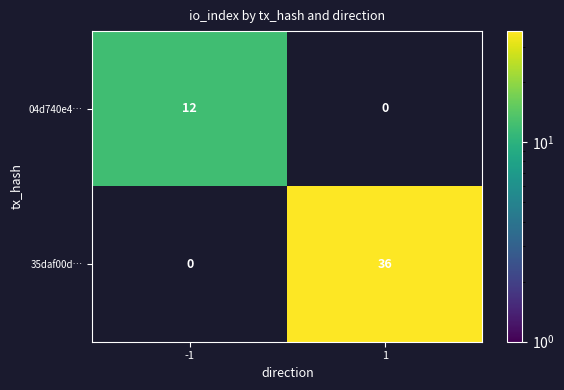

True or false: 04d740e4… has a value of 12 at -1.

True